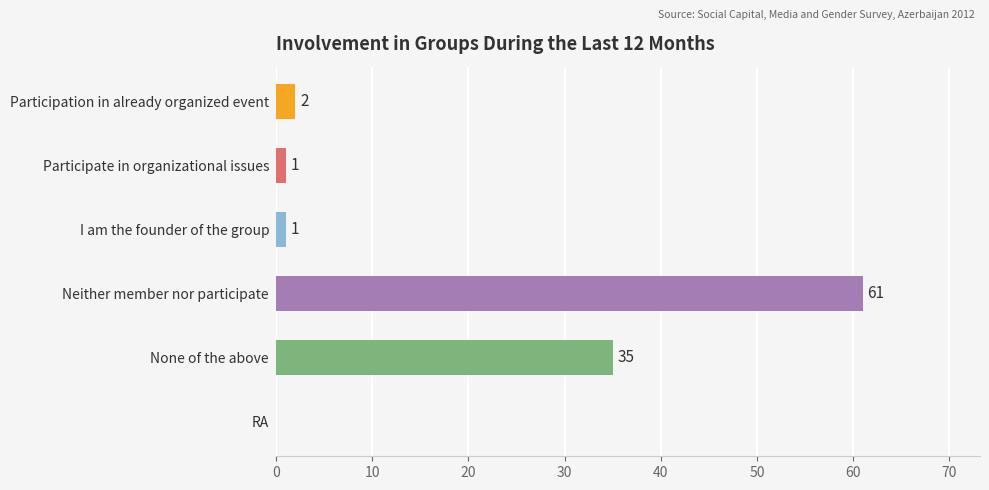

What is the sum of the values at RA and None of the above?

35